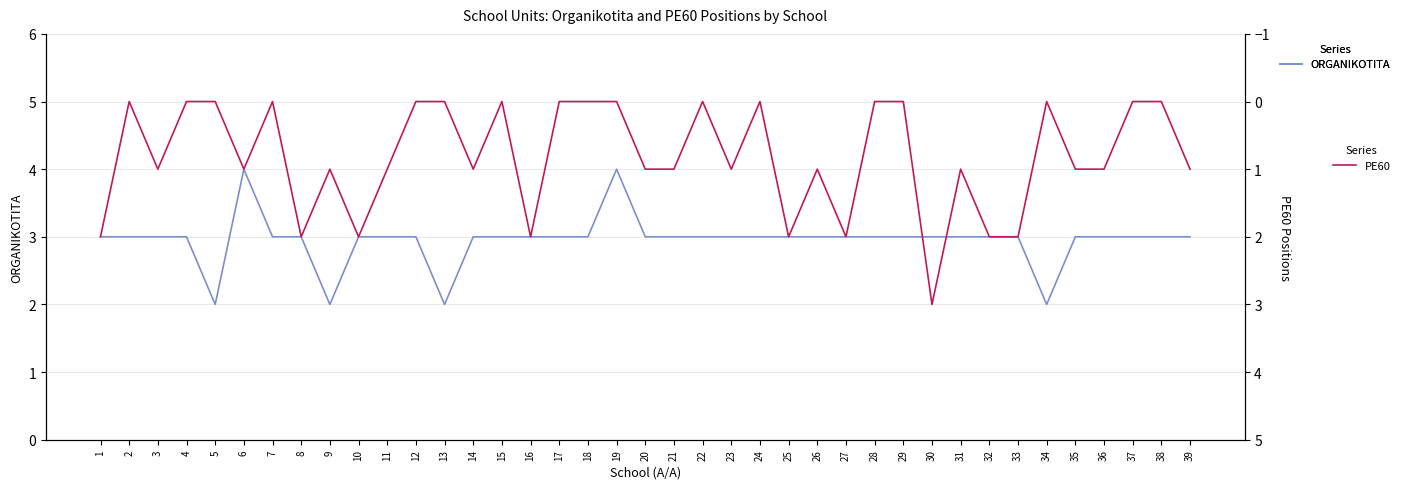

At which label does ORGANIKOTITA first exceed 3?

6